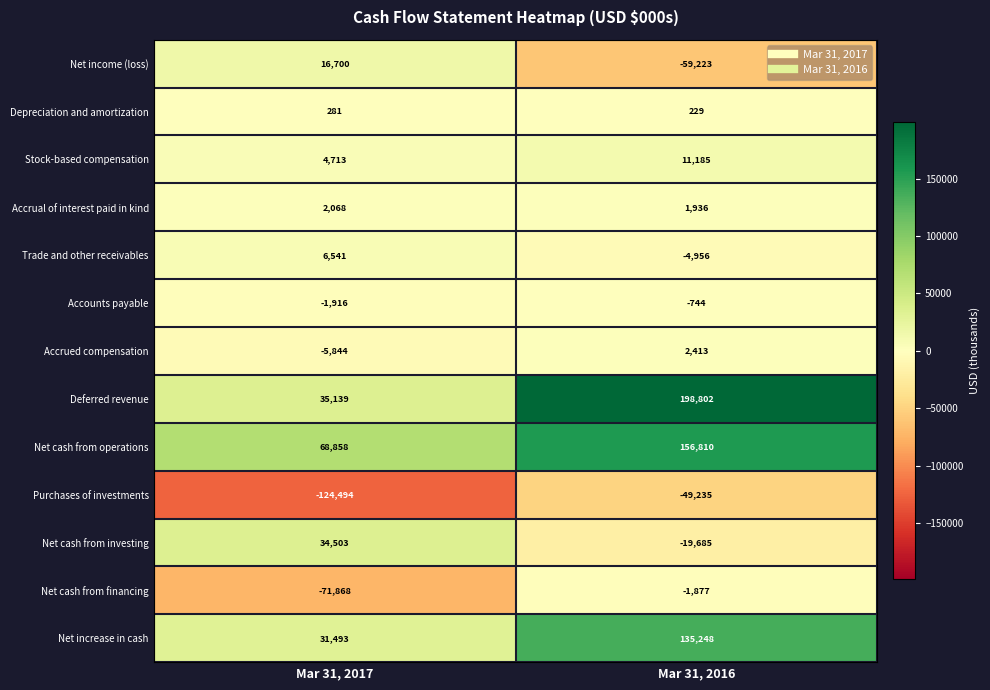

Which series has the widest spread of values?

Deferred revenue